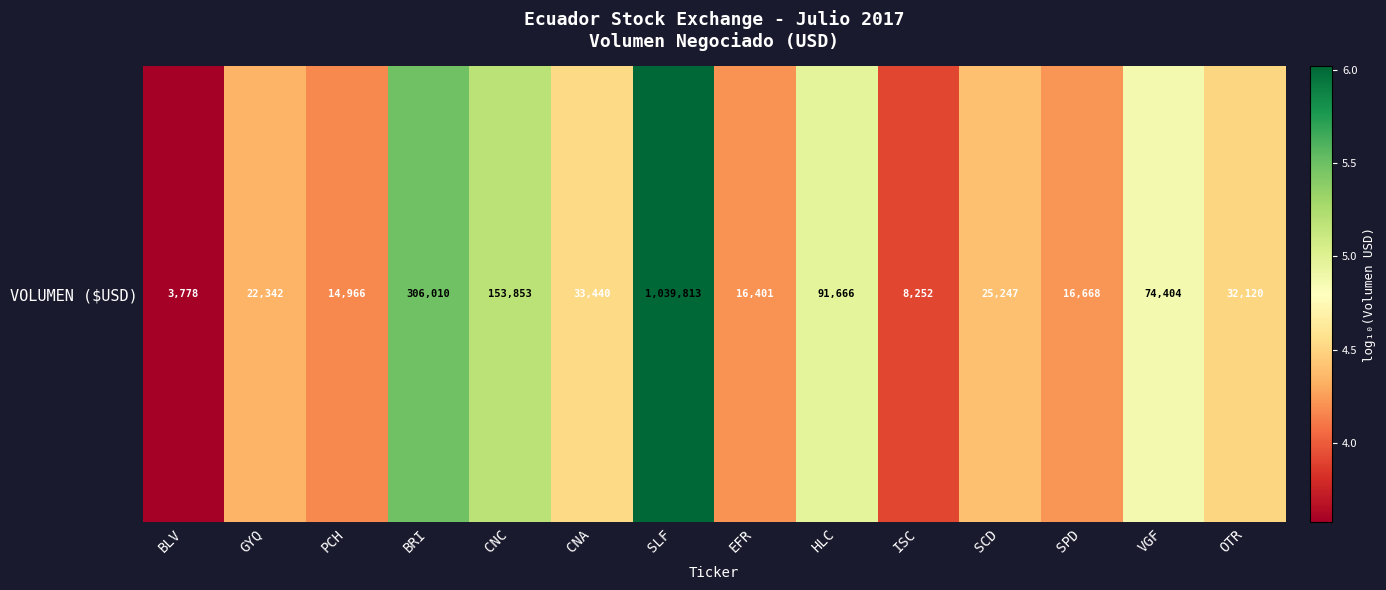

How many data points are less than 4?

2